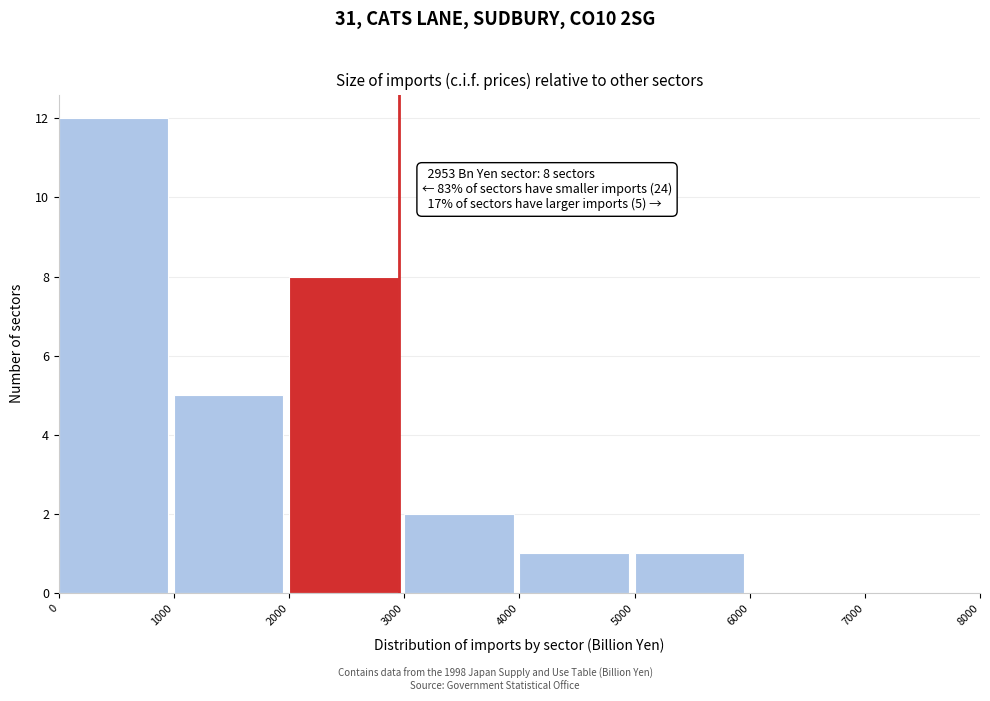

Which range on the x-axis has the tallest bar?

0 to 1000